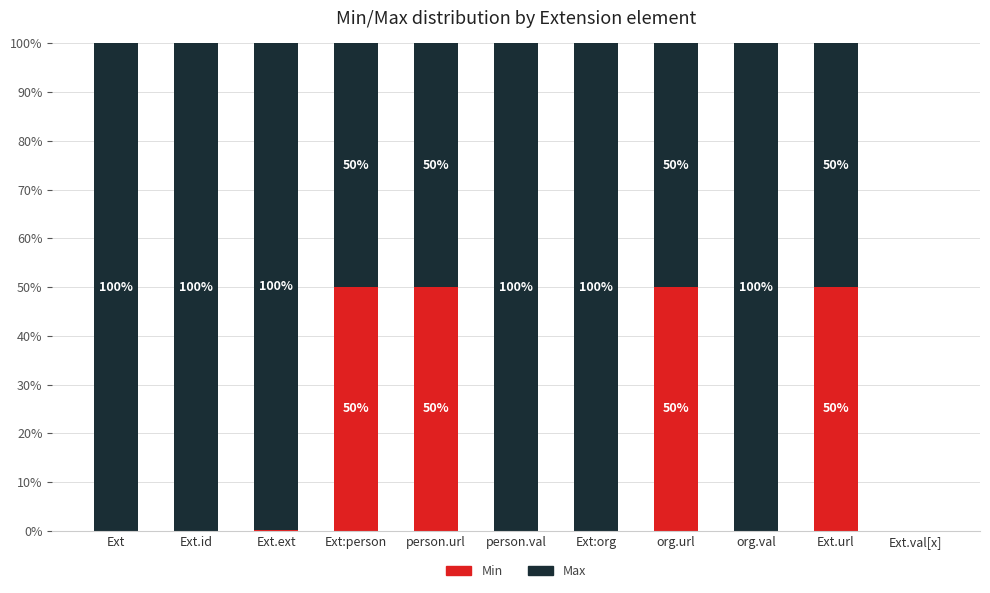

True or false: Min has a value of 0.0 at person.val.

True